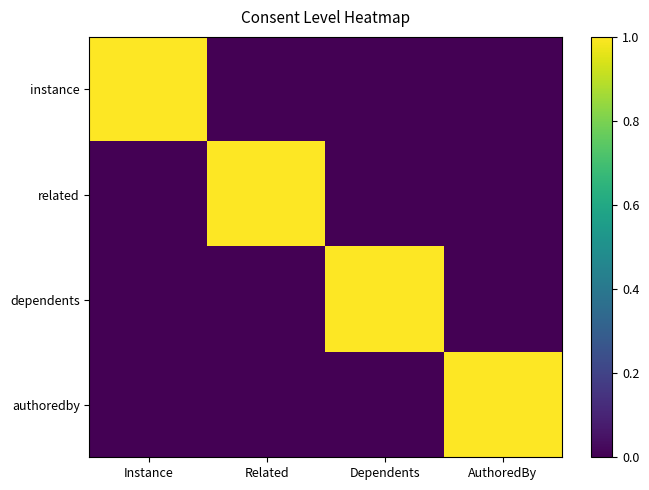

List the series in order of their peak value, highest first.

instance, related, dependents, authoredby